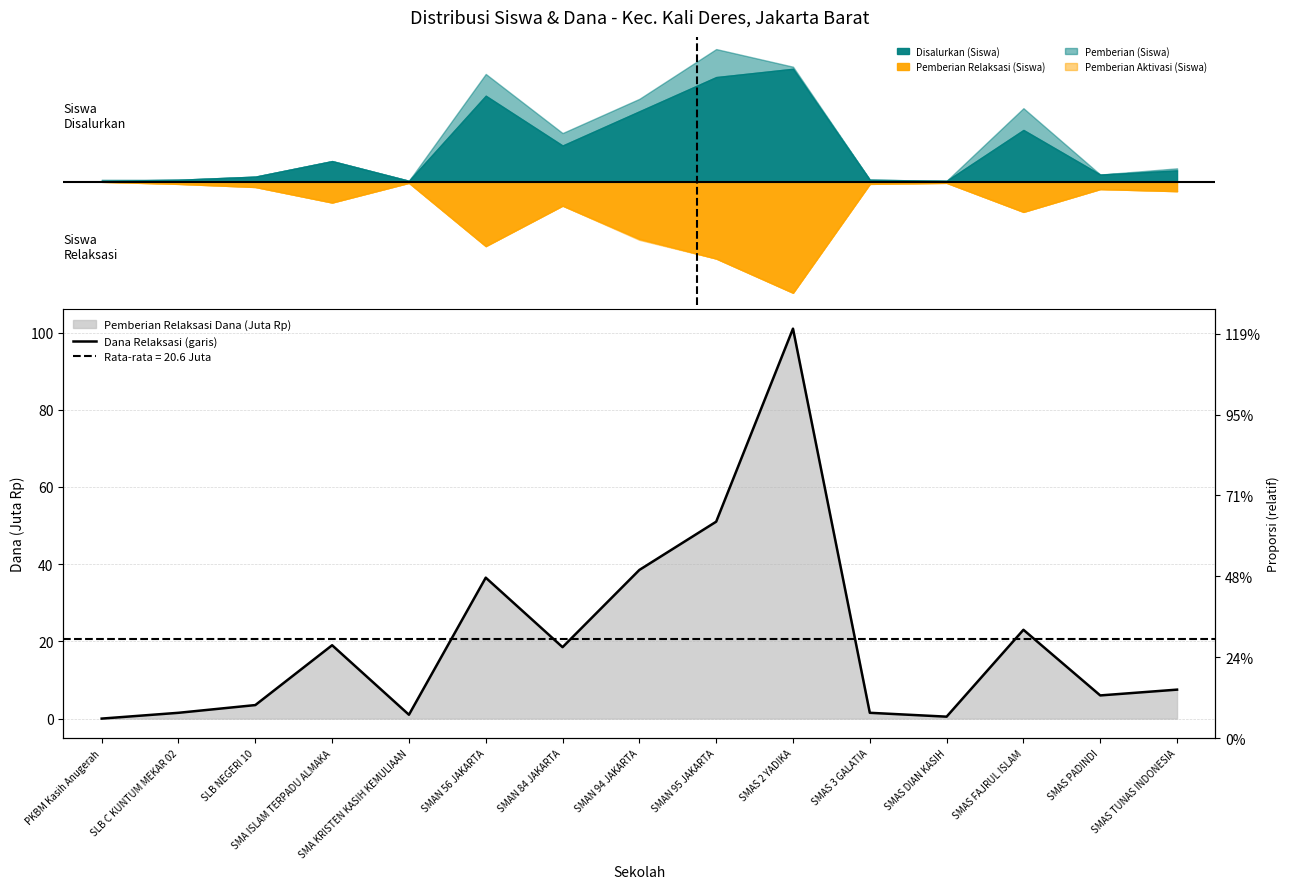

Reading right to left, list all the values displayed in this chart.

7.5	6.0	23.0	0.5	1.5	101.0	51.0	38.5	18.5	36.5	1.0	19.0	3.5	1.5	0.0